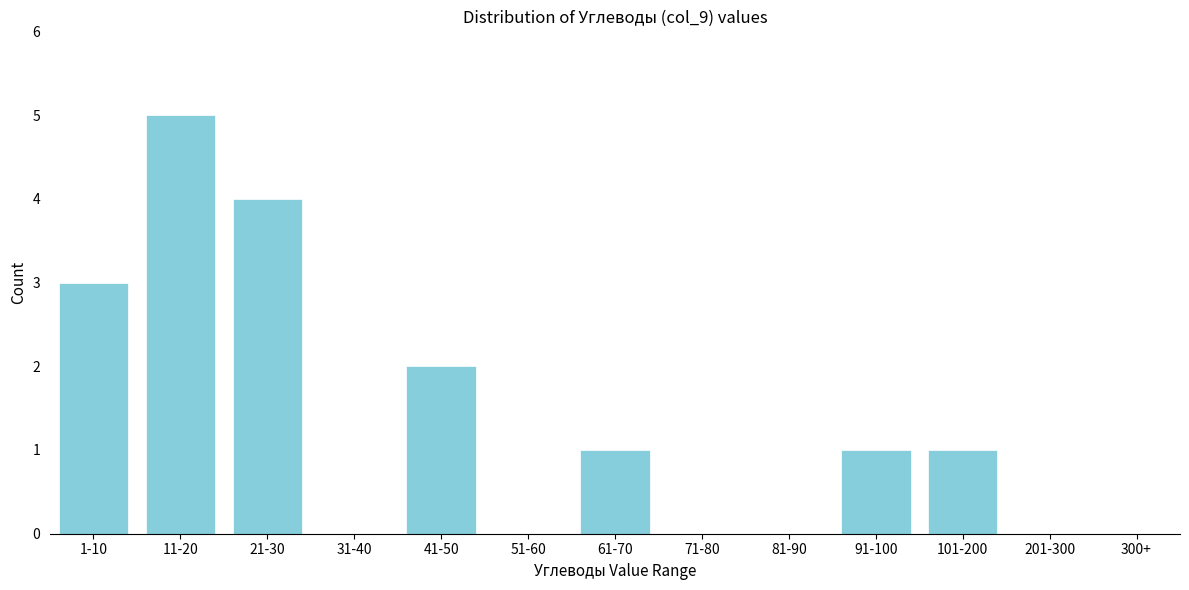

What is the maximum value shown in the chart?

5